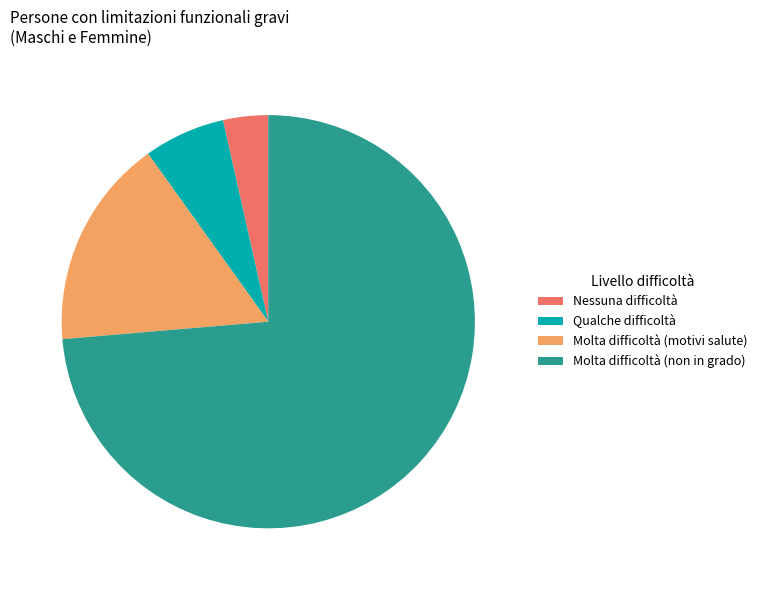

Do Molta difficoltà (motivi salute) and Nessuna difficoltà together represent more than half of the pie?

No